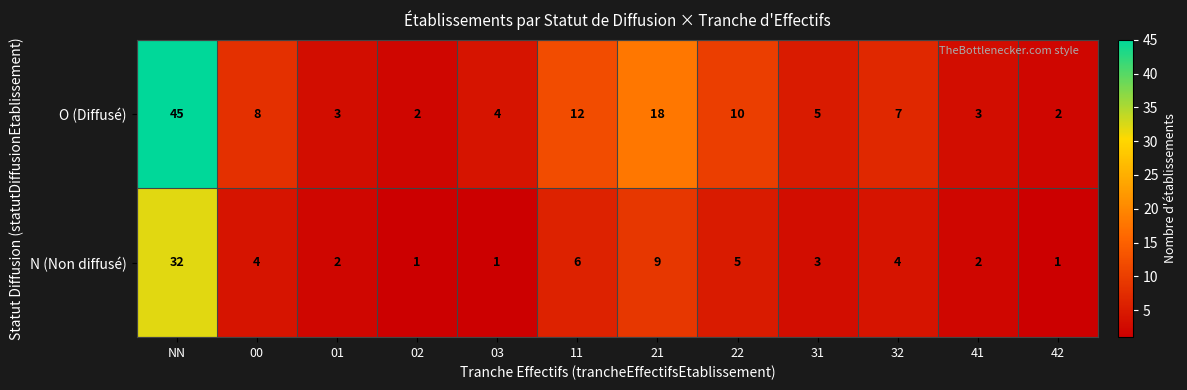

What is the difference between the highest and lowest values at NN?

13